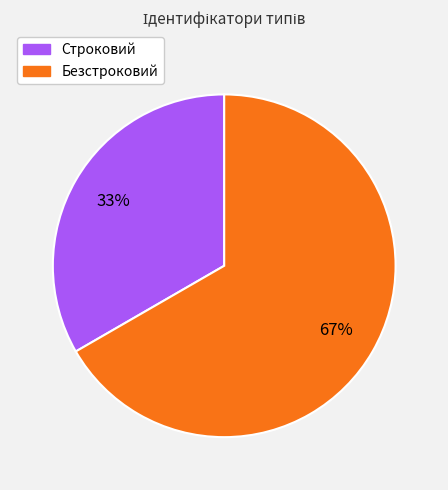

Which category has the biggest portion of the pie?

Безстроковий